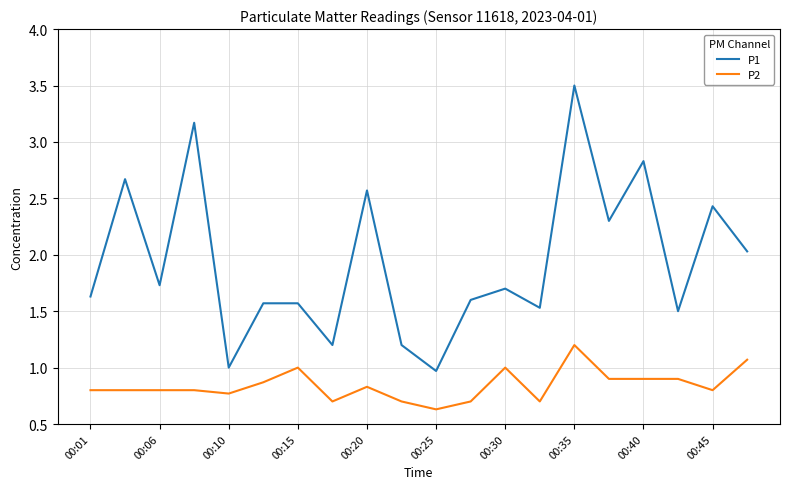

Rank the series by their average value, from lowest to highest.

P2, P1